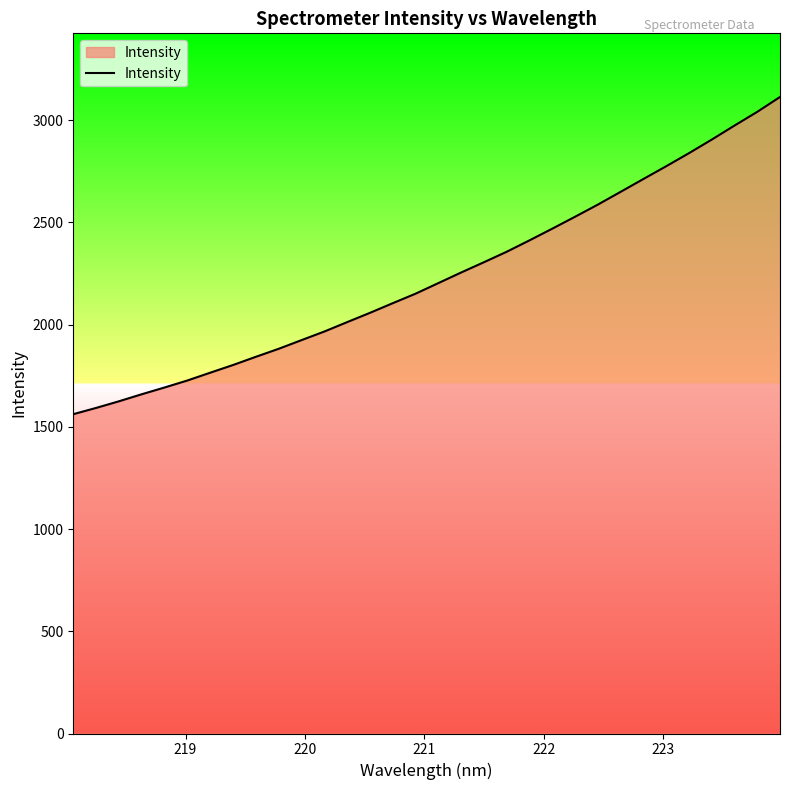

True or false: there are more than 2 points higher than both neighbors.

False